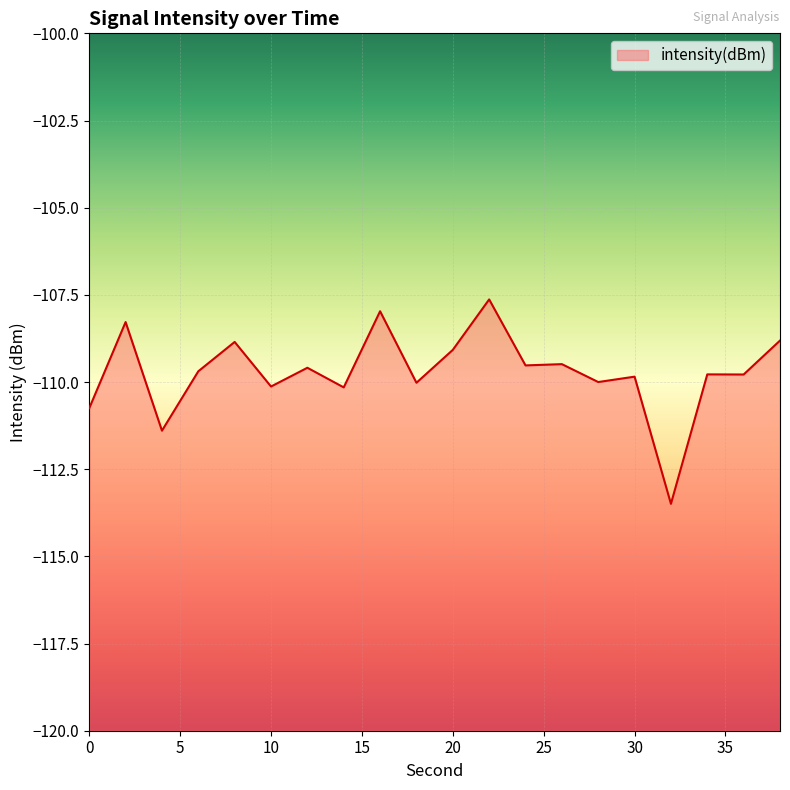

Reading right to left, transcribe all the data shown in this chart.

-108.8	-109.8	-109.8	-113.5	-109.8	-110.0	-109.5	-109.5	-107.6	-109.1	-110.0	-108.0	-110.2	-109.6	-110.1	-108.9	-109.7	-111.4	-108.3	-110.8